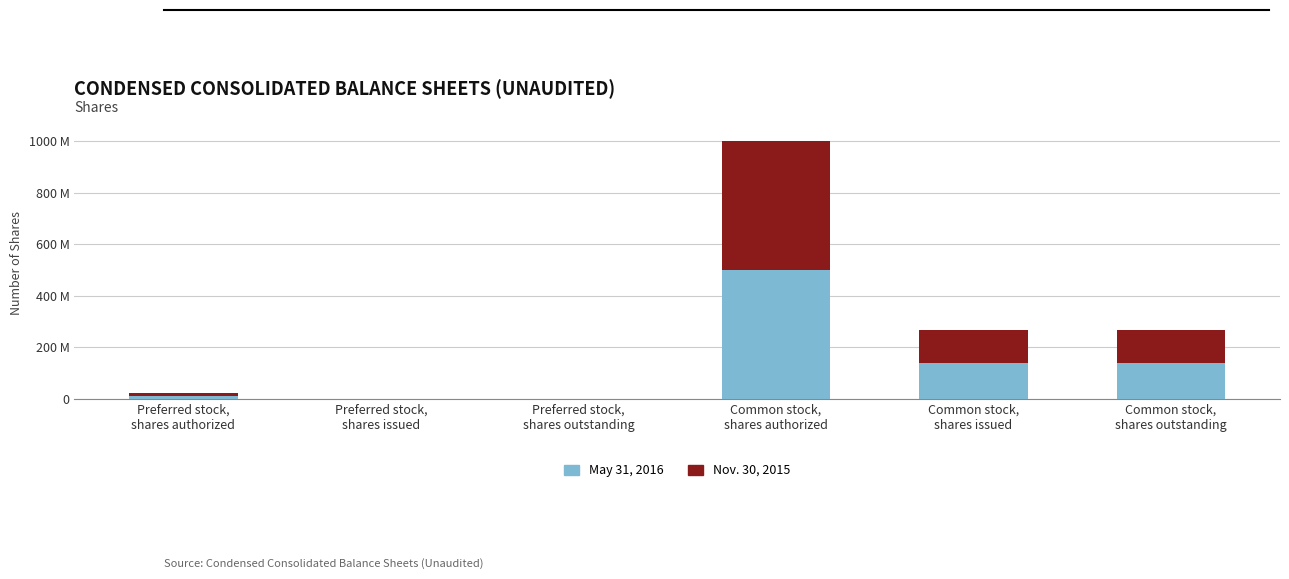

Are the bars grouped side by side (vs. stacked)?

No